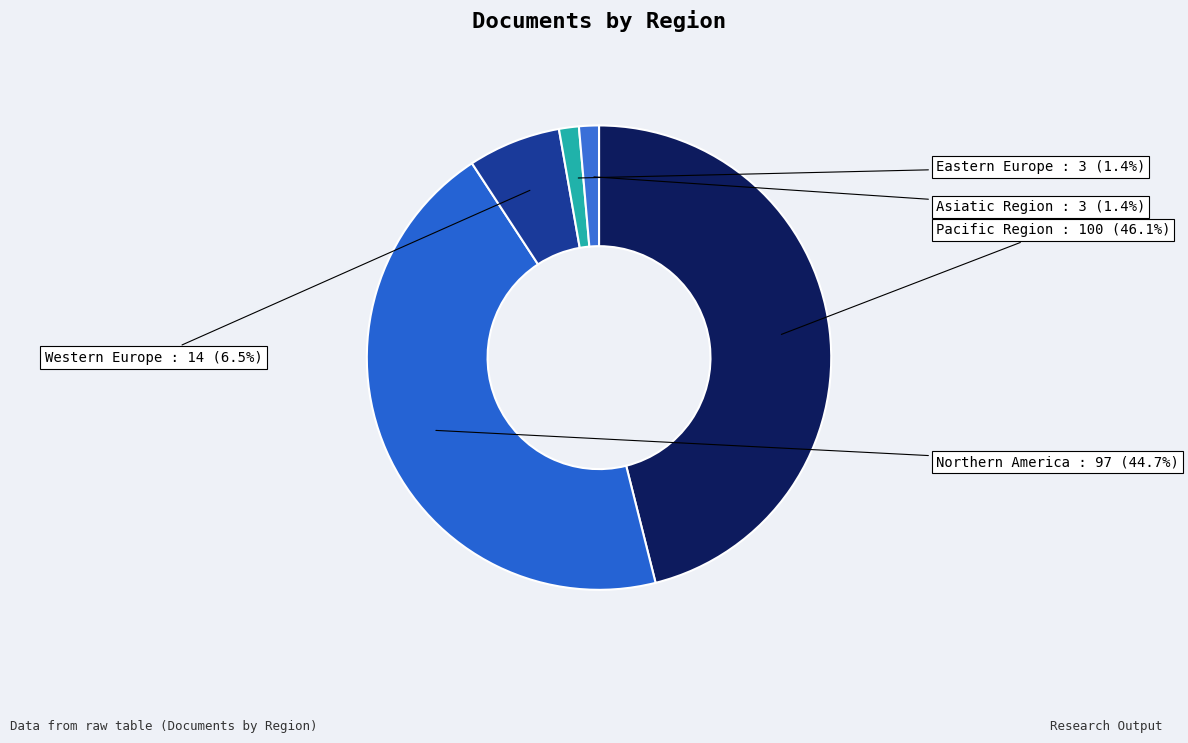

Which has a higher value, Western Europe or Pacific Region?

Pacific Region